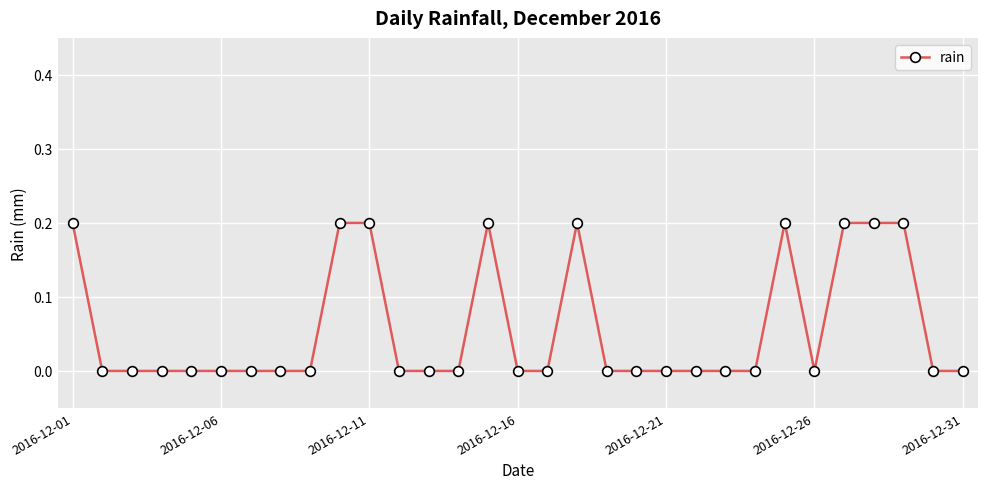

Count the values in the range 0 to 1.

31